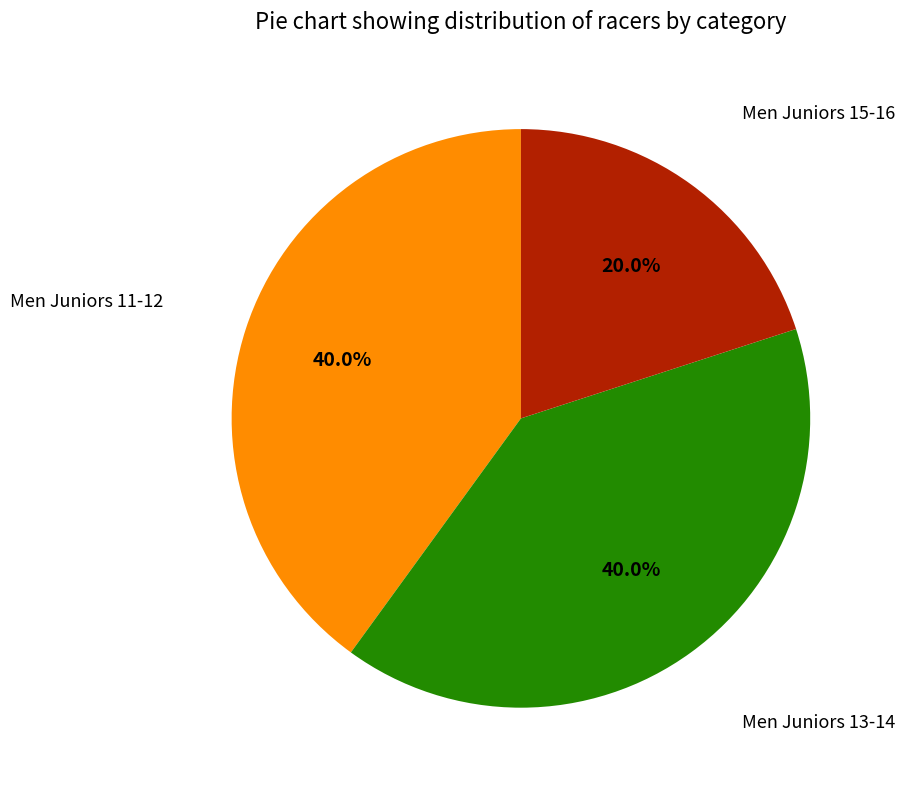

To the nearest percent, what is the difference between the largest and smallest slice percentages?

20%